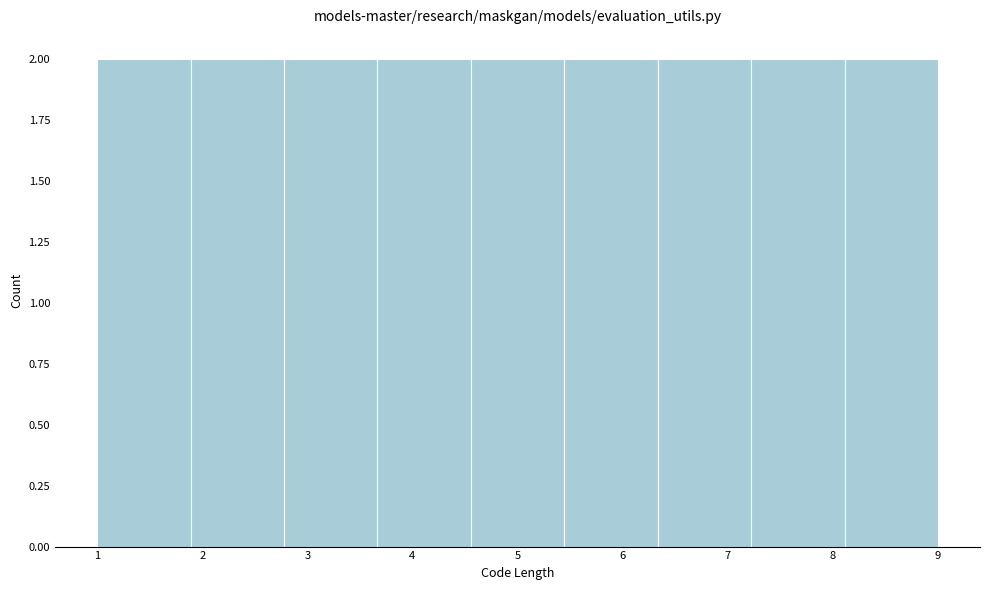

What is the height of the bar covering 5.4 to 6.3 on the x-axis? Neither the bar edges nor the heights are printed on the chart, so give them approximately, as read against the axes.

2